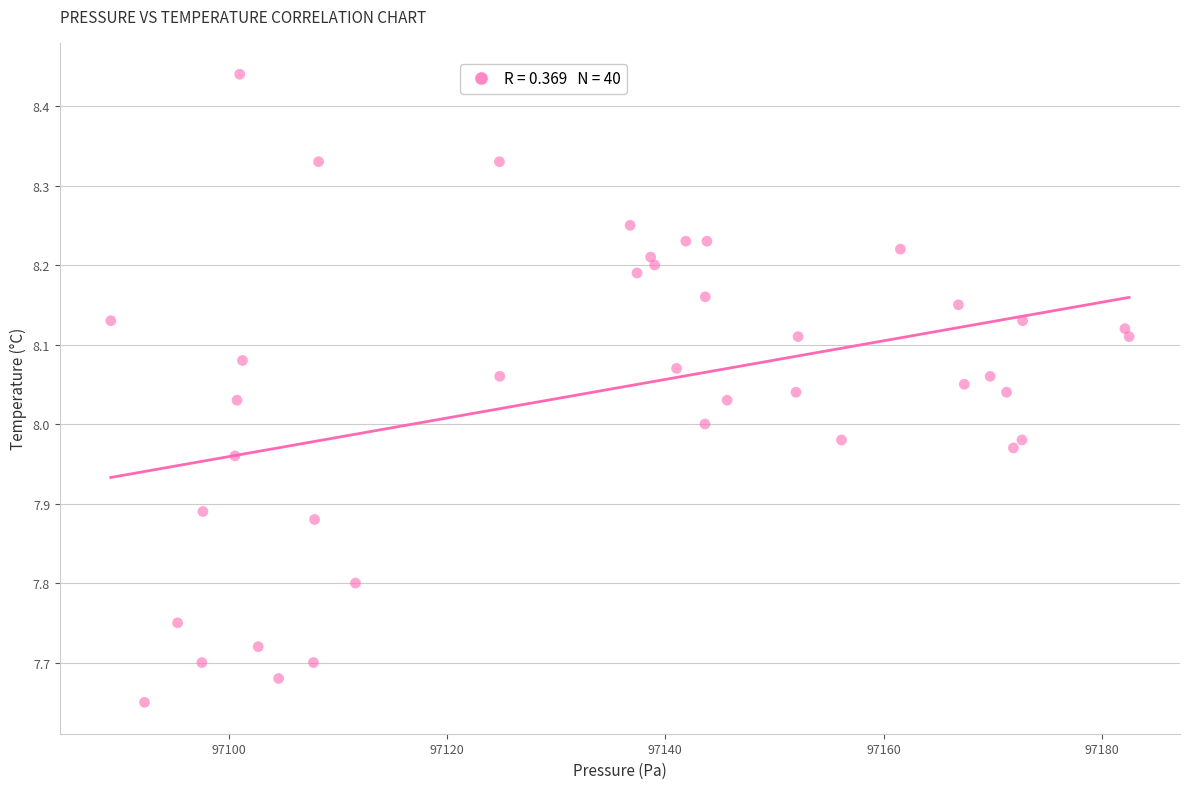

What is the range of X values (max minus min)?

93.2